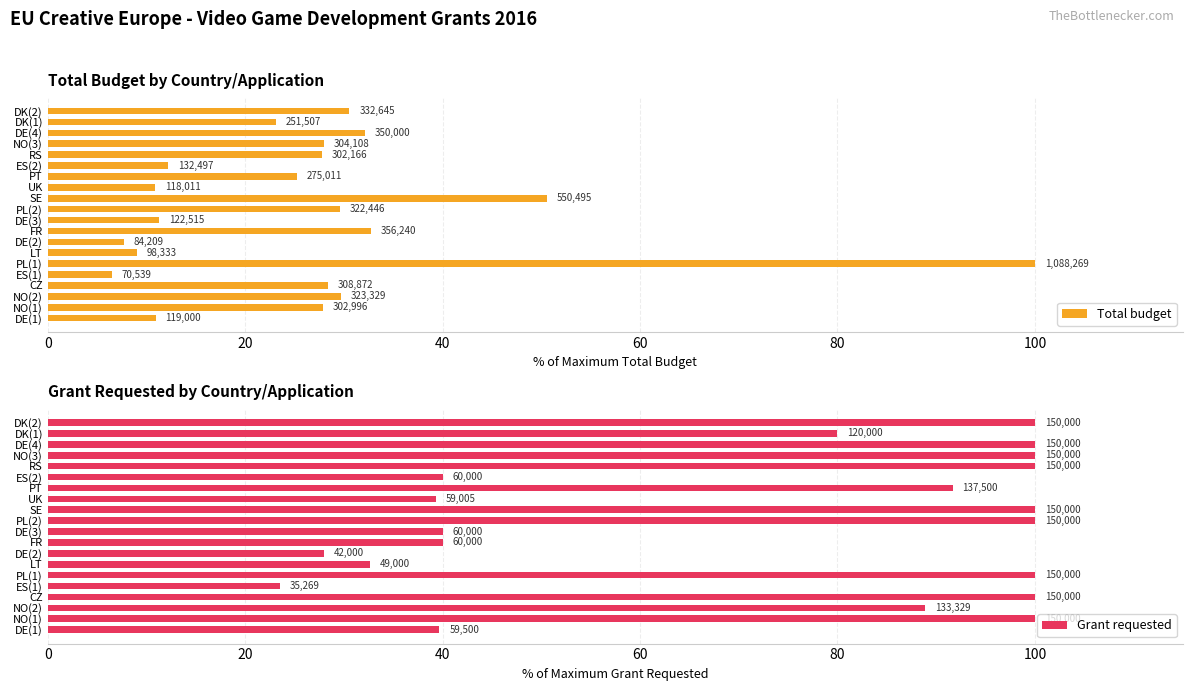

Count the number of data series in this chart.

2